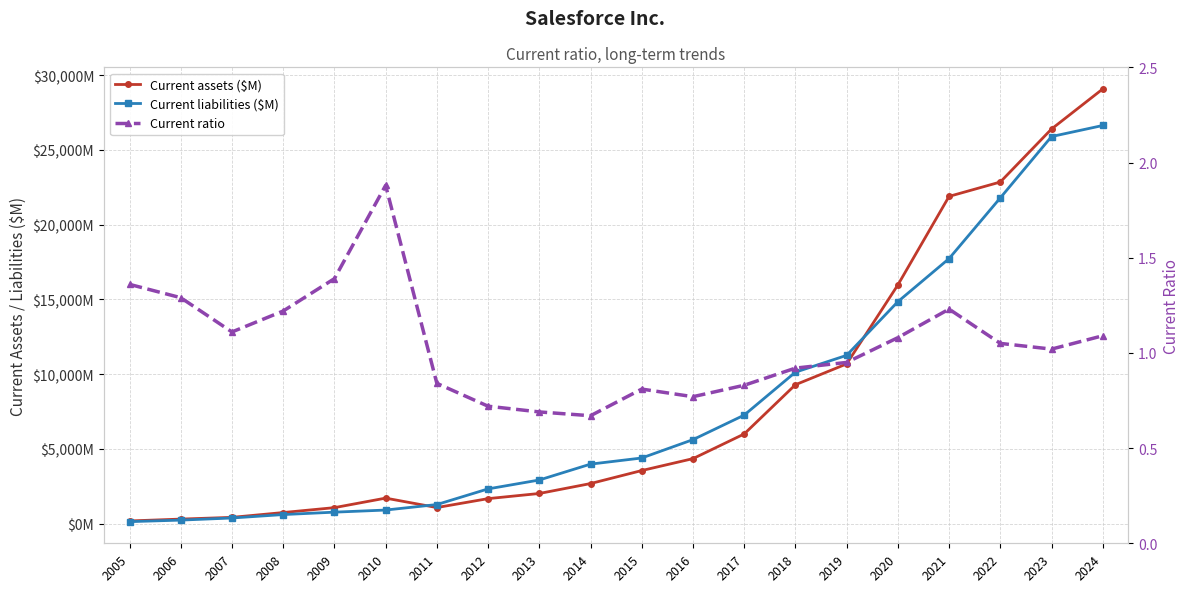

Does the chart have visible grid lines?

Yes